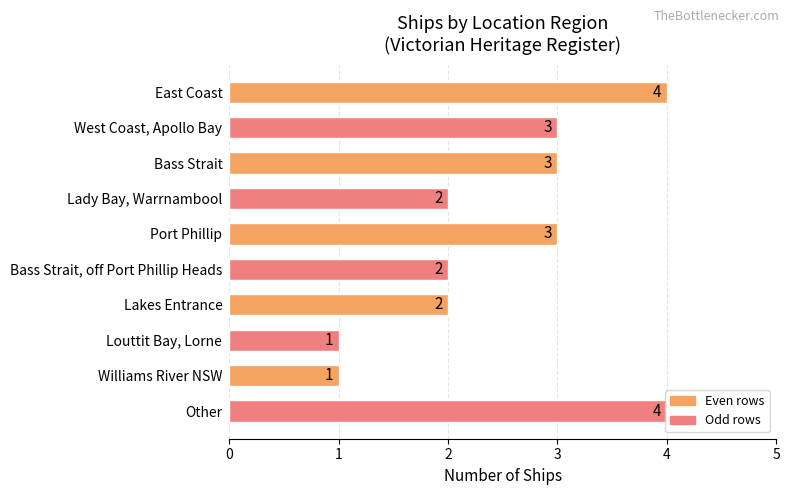

What is the value of the 7th bar from the top?

2